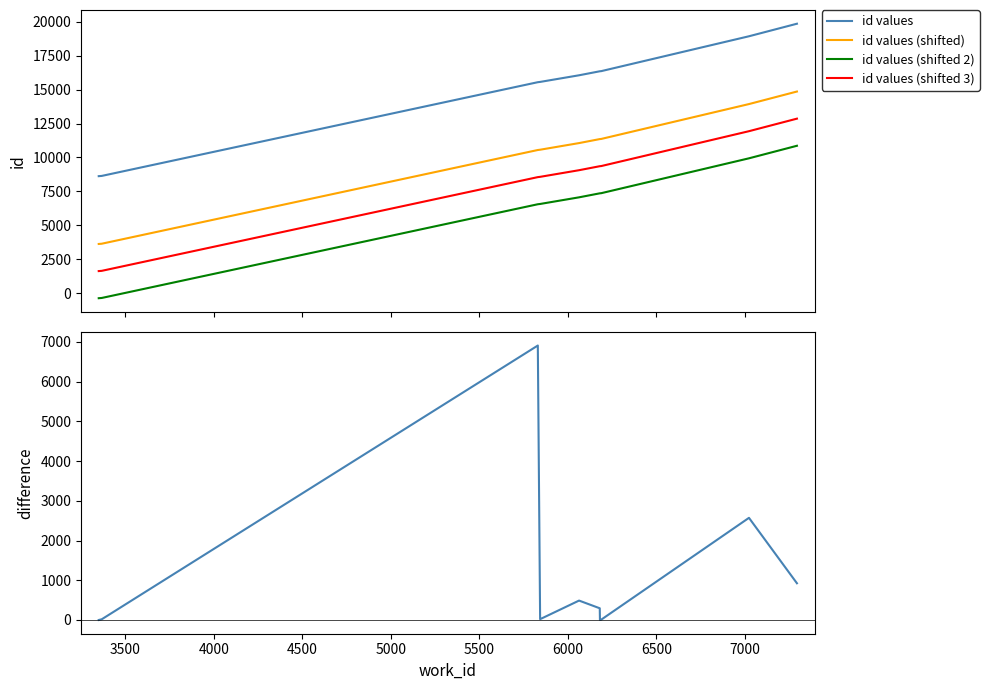

What is the difference between the second highest and minimum values in the id values (shifted) series?

10316